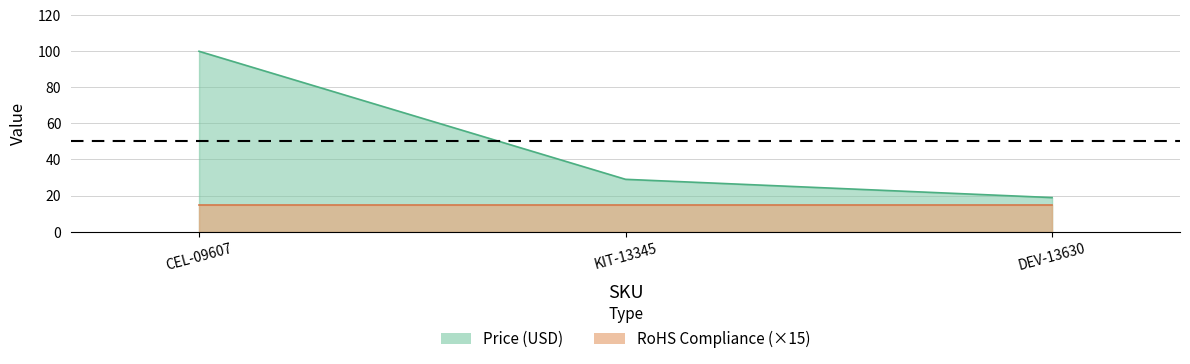

What is the change in value from CEL-09607 to KIT-13345?

-71.0